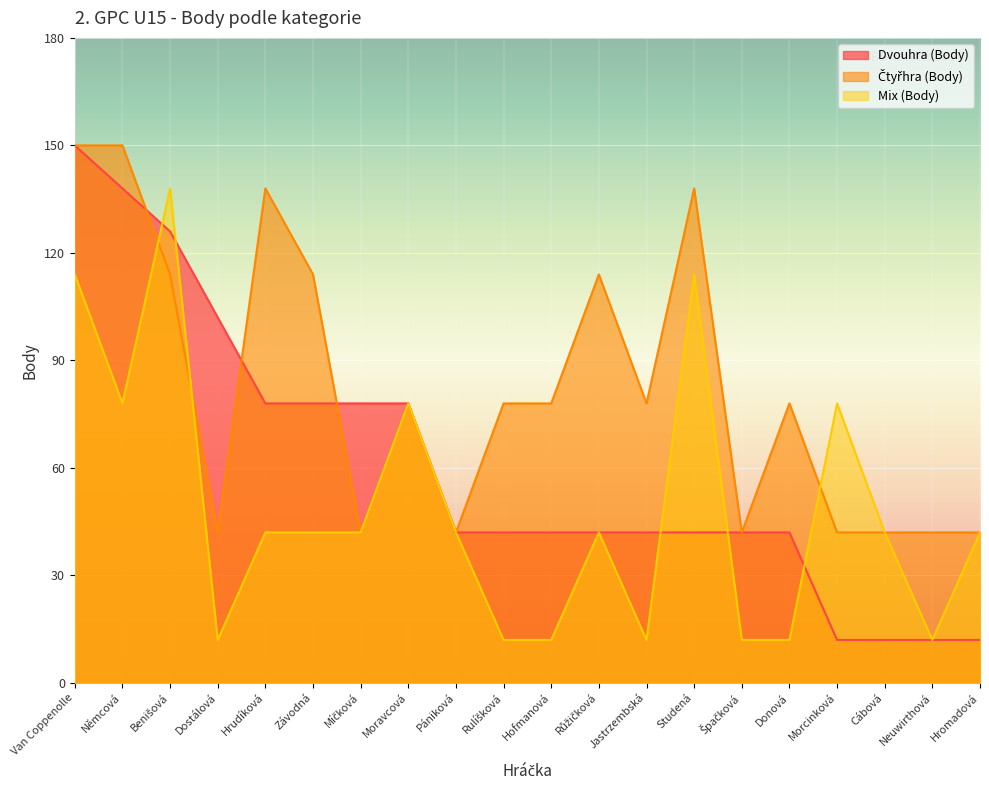

Where is the first local maximum for Mix (Body)?

Benišová